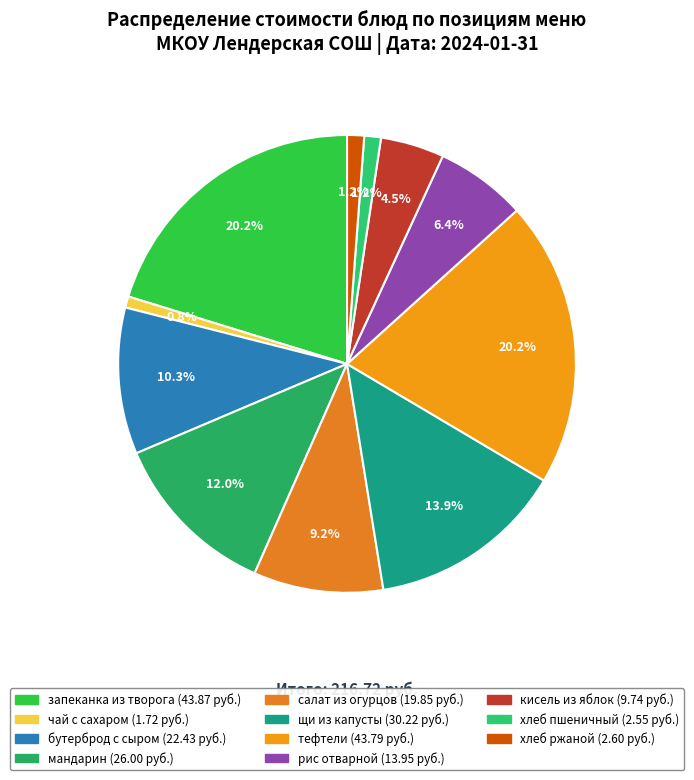

What is the change in value from хлеб пшеничный to хлеб ржаной?

+0.1